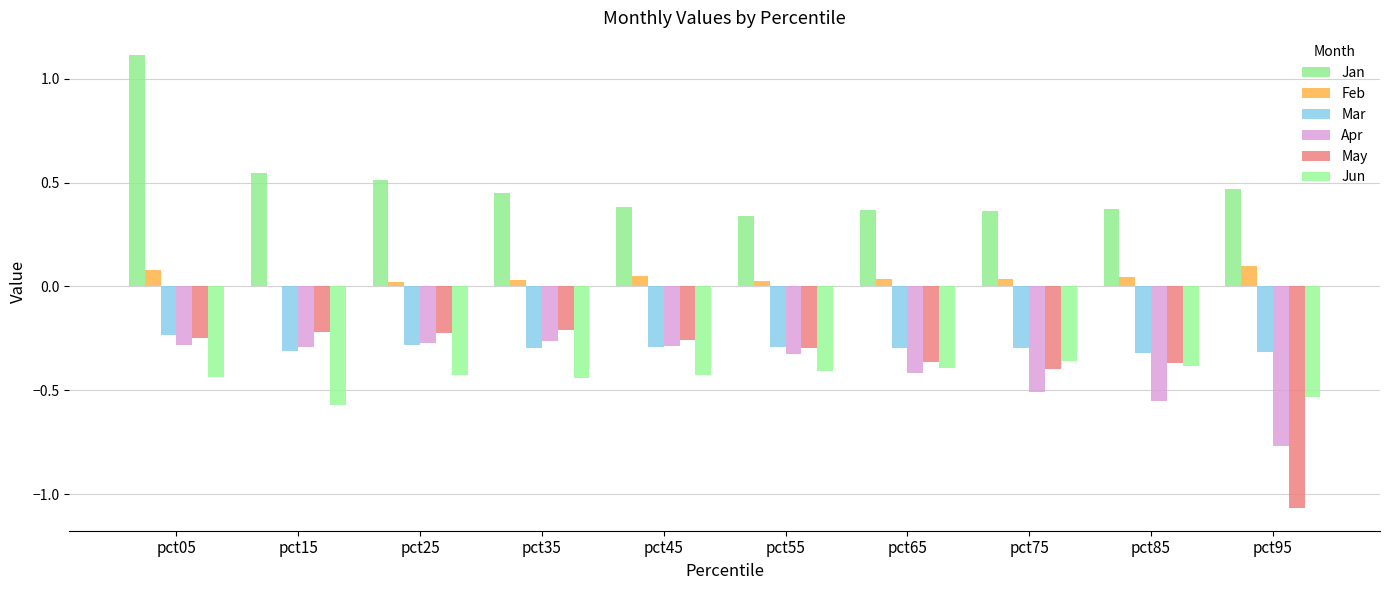

Reading left to right, list all the values displayed in this chart.

Jan: pct05=1.1	pct15=0.5	pct25=0.5	pct35=0.4	pct45=0.4	pct55=0.3	pct65=0.4	pct75=0.4	pct85=0.4	pct95=0.5
Feb: pct05=0.1	pct15=0.0	pct25=0.0	pct35=0.0	pct45=0.1	pct55=0.0	pct65=0.0	pct75=0.0	pct85=0.0	pct95=0.1
Mar: pct05=-0.2	pct15=-0.3	pct25=-0.3	pct35=-0.3	pct45=-0.3	pct55=-0.3	pct65=-0.3	pct75=-0.3	pct85=-0.3	pct95=-0.3
Apr: pct05=-0.3	pct15=-0.3	pct25=-0.3	pct35=-0.3	pct45=-0.3	pct55=-0.3	pct65=-0.4	pct75=-0.5	pct85=-0.6	pct95=-0.8
May: pct05=-0.2	pct15=-0.2	pct25=-0.2	pct35=-0.2	pct45=-0.3	pct55=-0.3	pct65=-0.4	pct75=-0.4	pct85=-0.4	pct95=-1.1
Jun: pct05=-0.4	pct15=-0.6	pct25=-0.4	pct35=-0.4	pct45=-0.4	pct55=-0.4	pct65=-0.4	pct75=-0.4	pct85=-0.4	pct95=-0.5